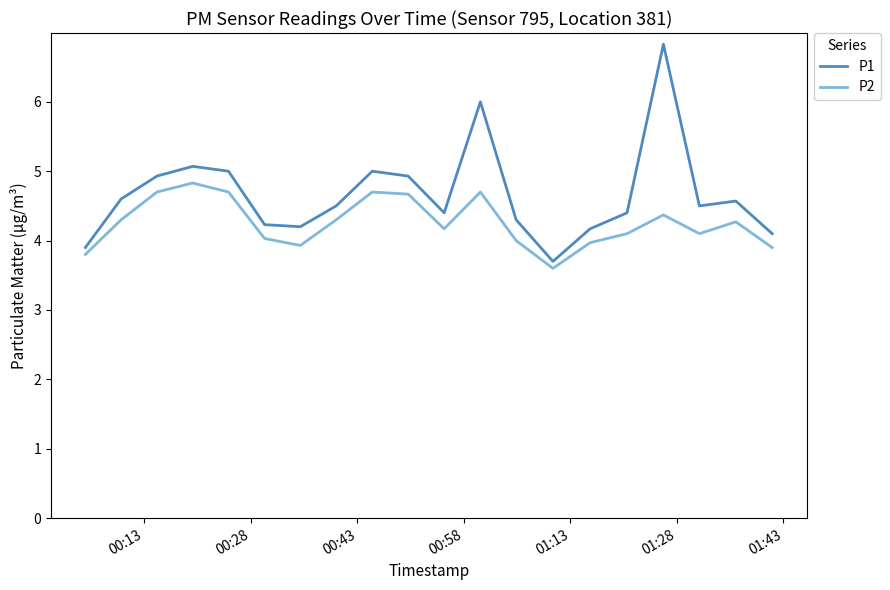

True or false: P1 and P2 intersect in this chart.

False